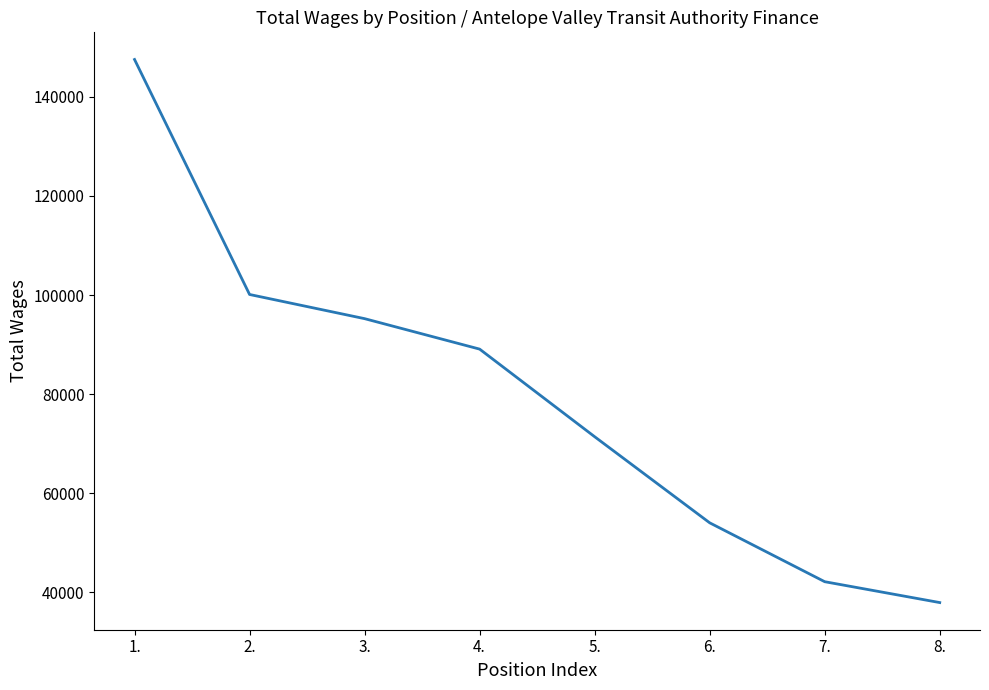

Reading left to right, extract all data points from this chart.

147547	100105	95225	89076	71389	54009	42120	37907